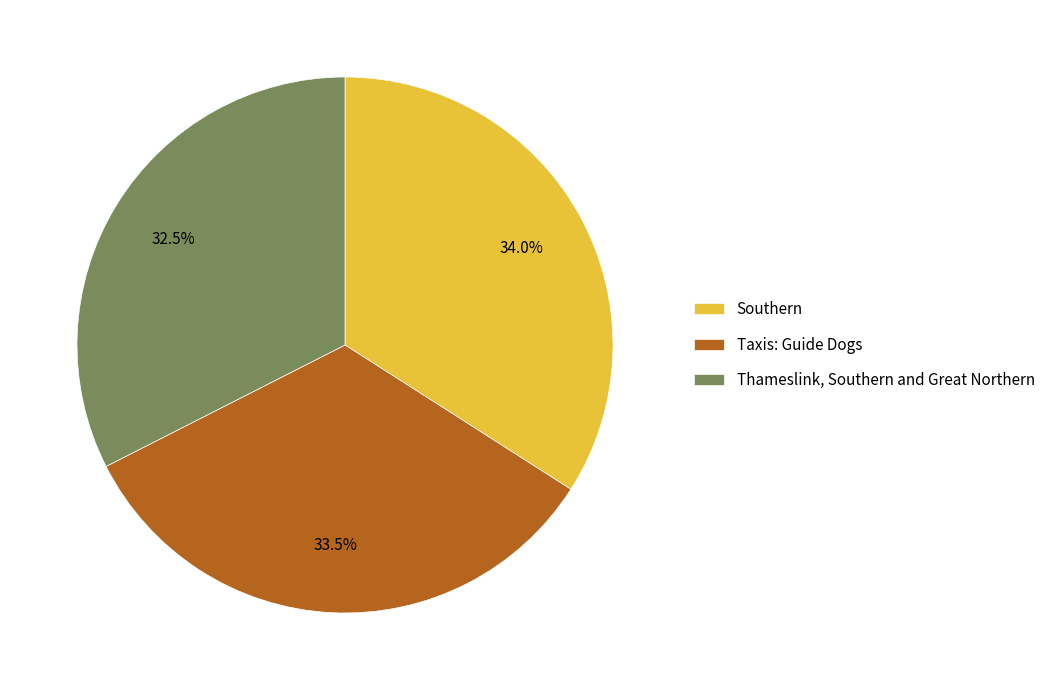

To the nearest percent, what is the average slice percentage?

33%